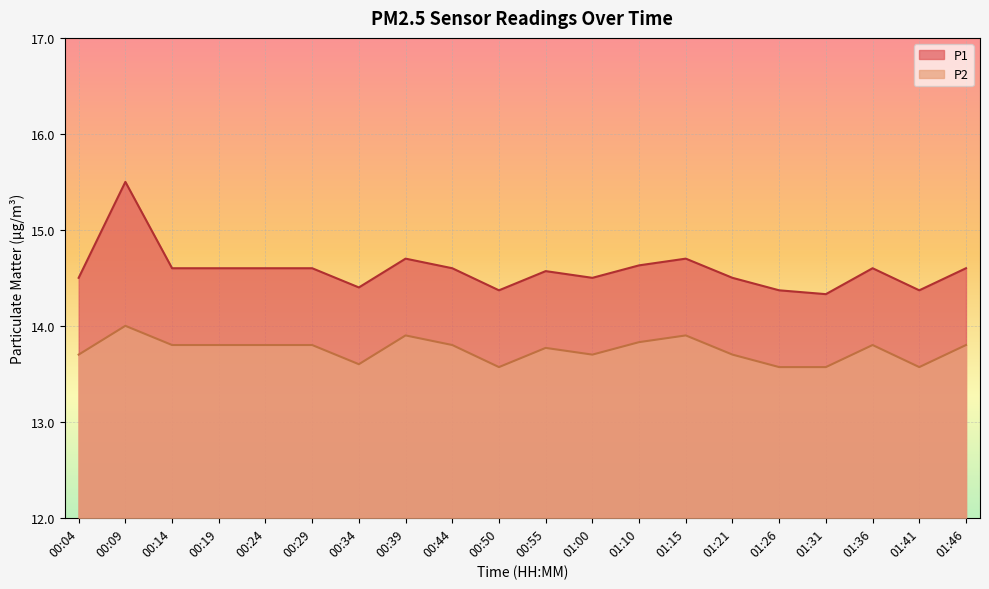

Which series has the widest spread of values?

P1